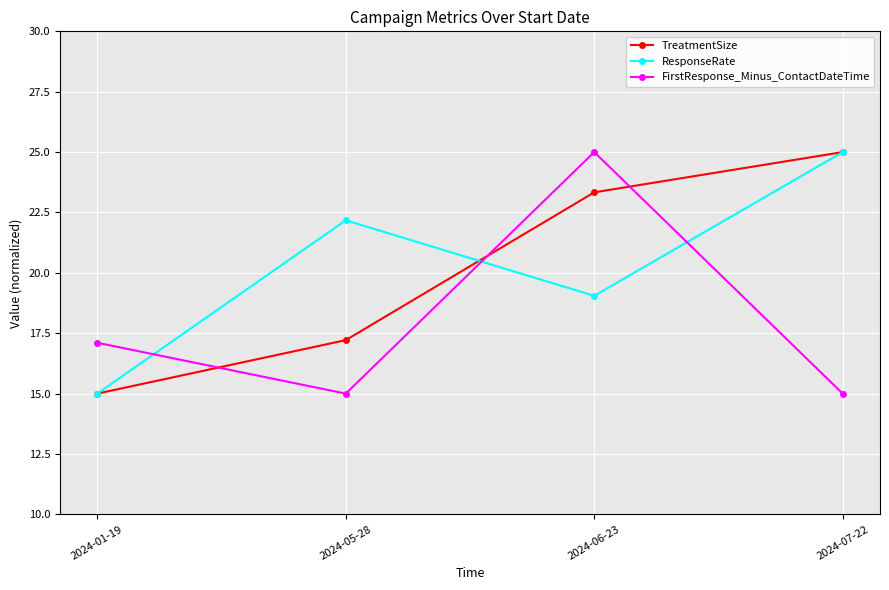

What is the average value of the FirstResponse_Minus_ContactDateTime series?

18.0